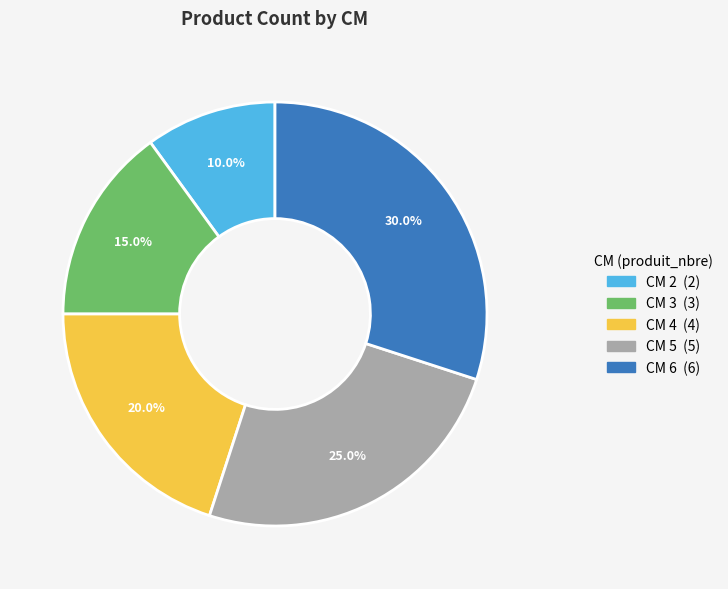

Does any single category account for the majority?

No